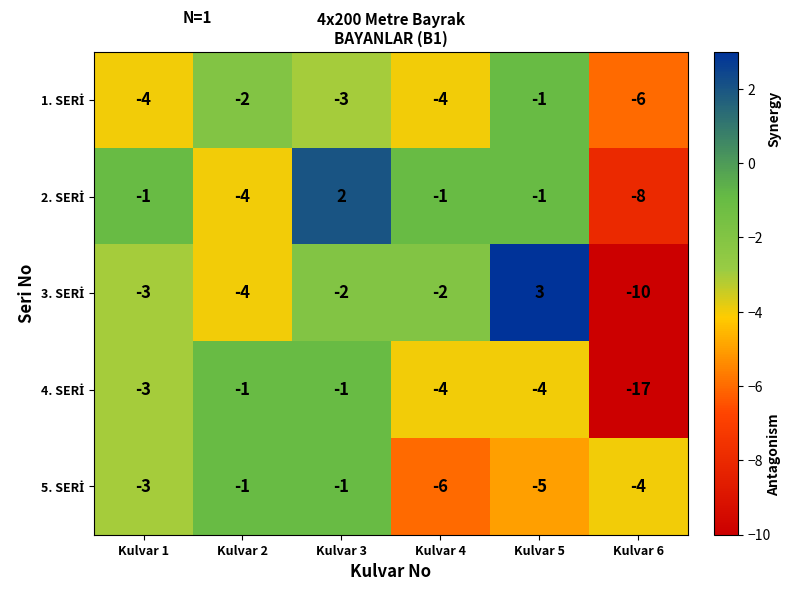

Which category has the highest value across all series?

Kulvar 5